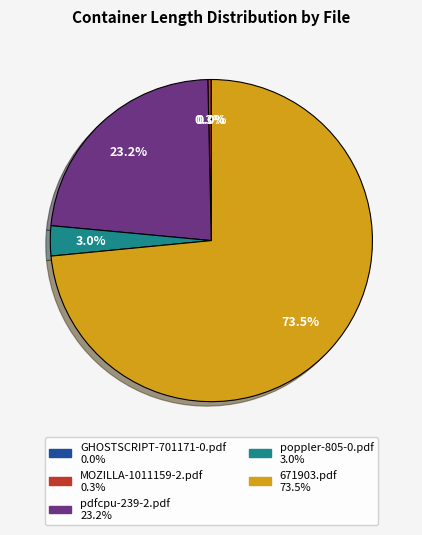

What portion of the pie excludes 671903.pdf?

26.5%